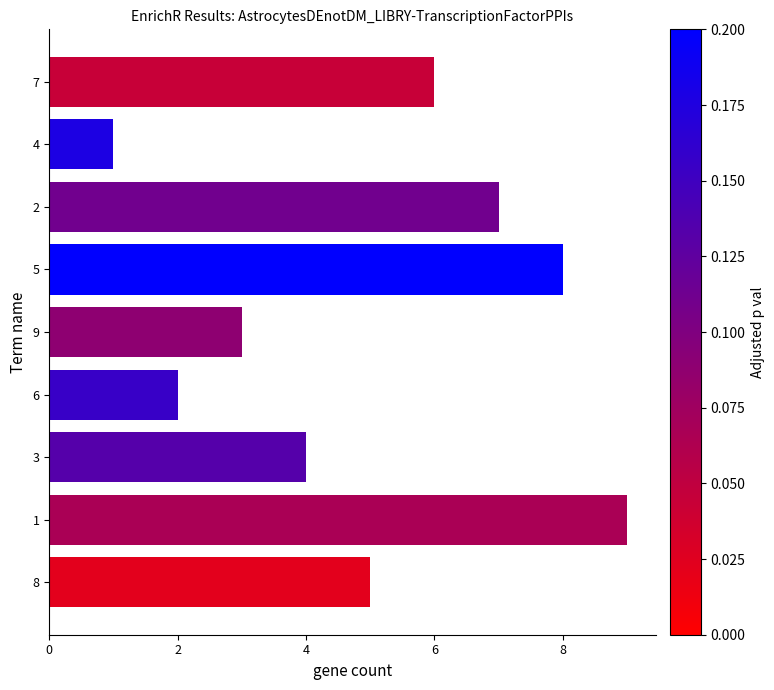

List the labels in order of value, smallest first.

4, 6, 9, 3, 8, 7, 2, 5, 1